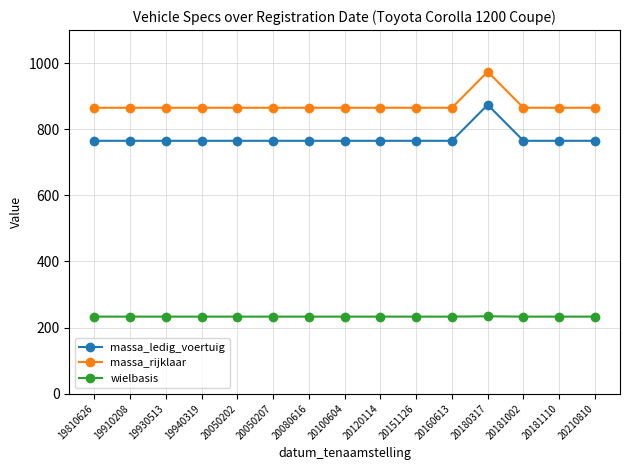

What is the minimum value for massa_rijklaar?

865